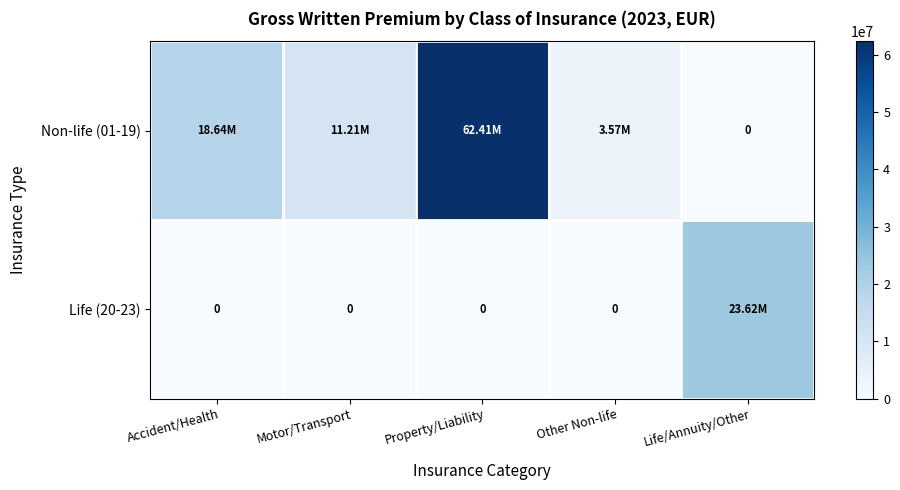

True or false: Life (20-23) has a value of 23622834.7 at Life/Annuity/Other.

True